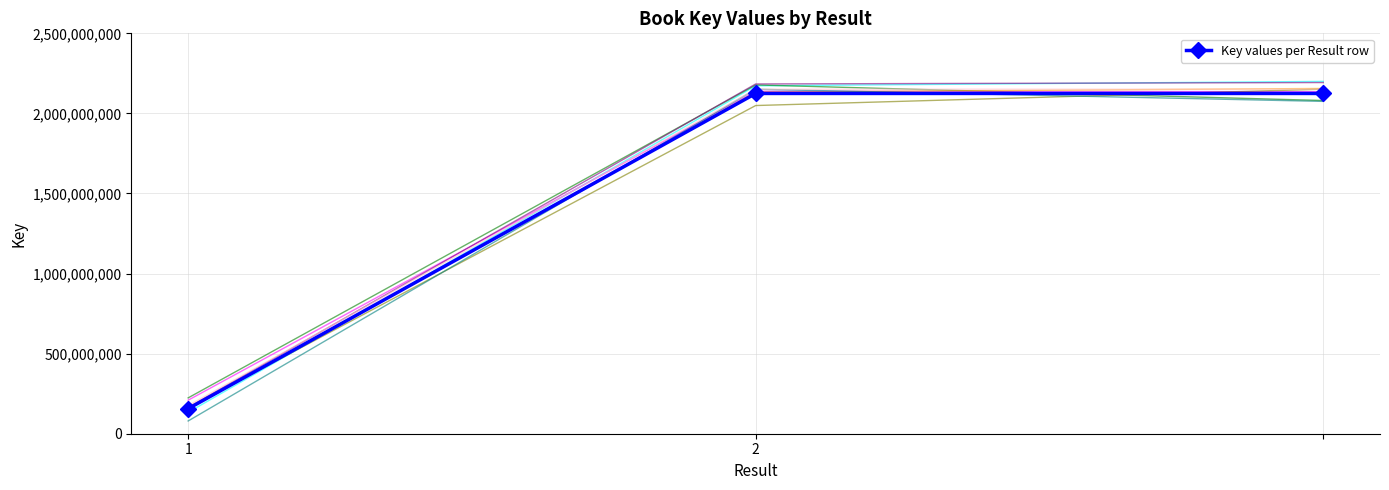

What is the minimum value for Key values per Result row?

156273361